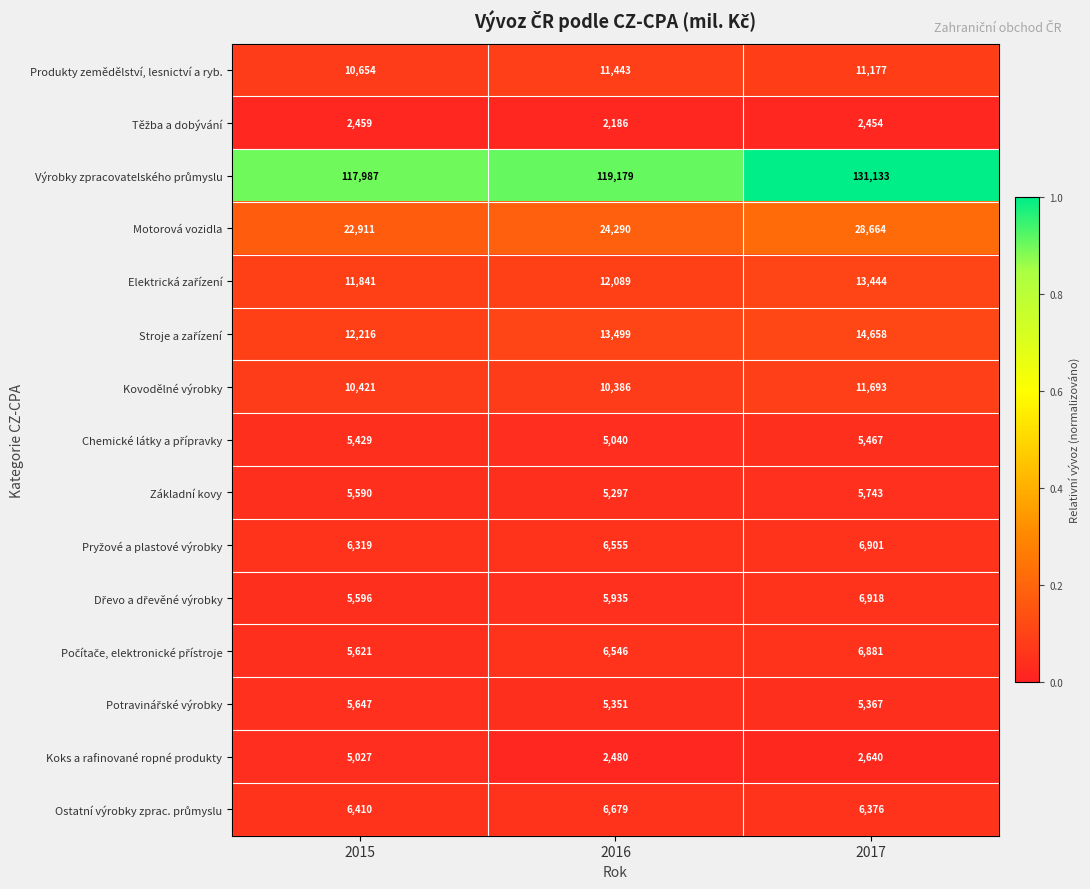

At which category is the sum across all series the highest?

2017